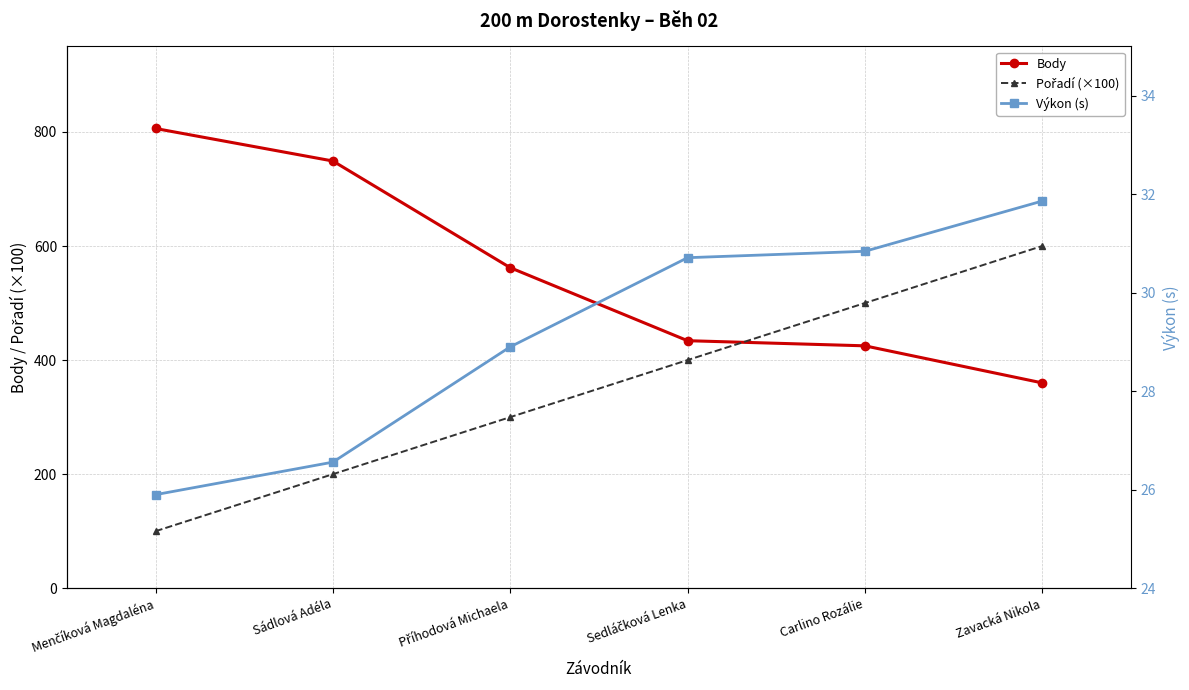

What is the approximate value of Body at Sádlová Adéla?

749